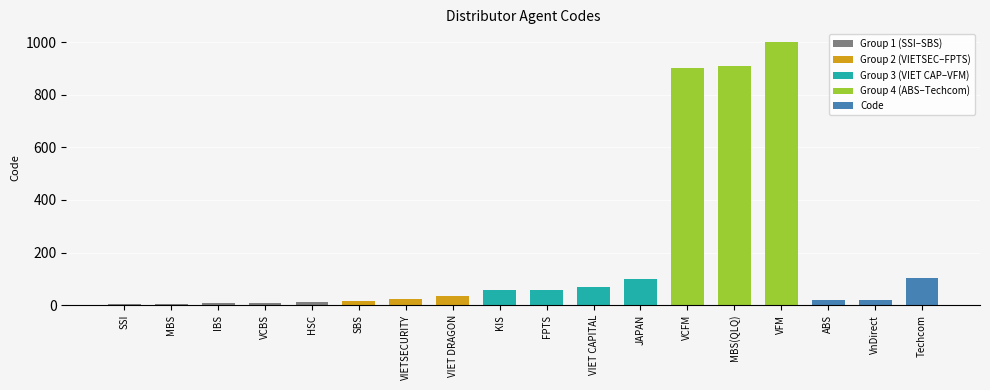

Count the number of data series in this chart.

1